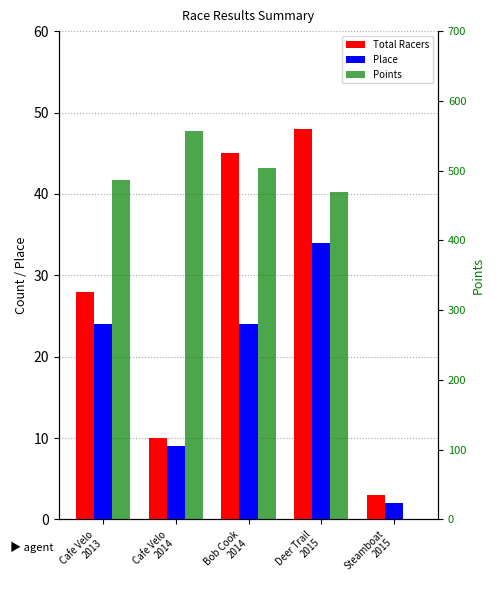

At which category is the sum across all series the highest?

Cafe Velo
2014